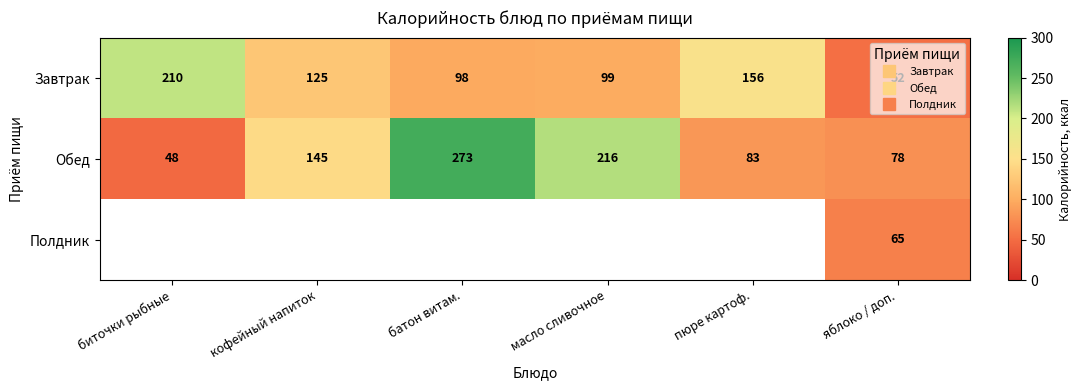

What is the smallest value displayed?

48.0